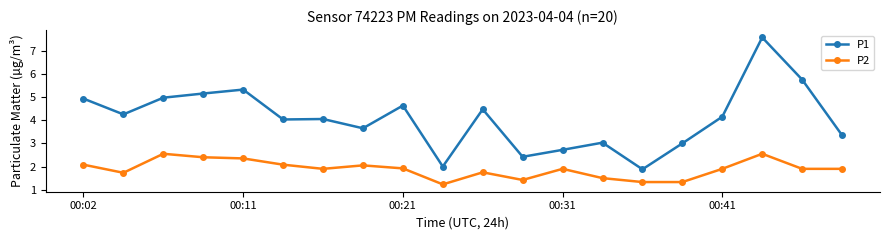

What is the value of the P2 point at the 17th from the left?

1.9